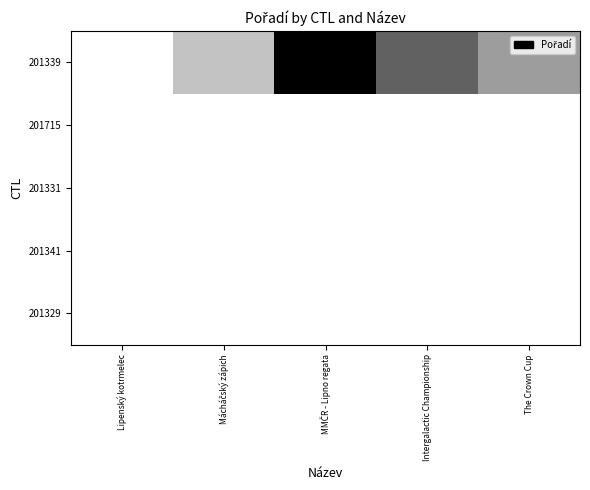

Which series has the widest spread of values?

201339